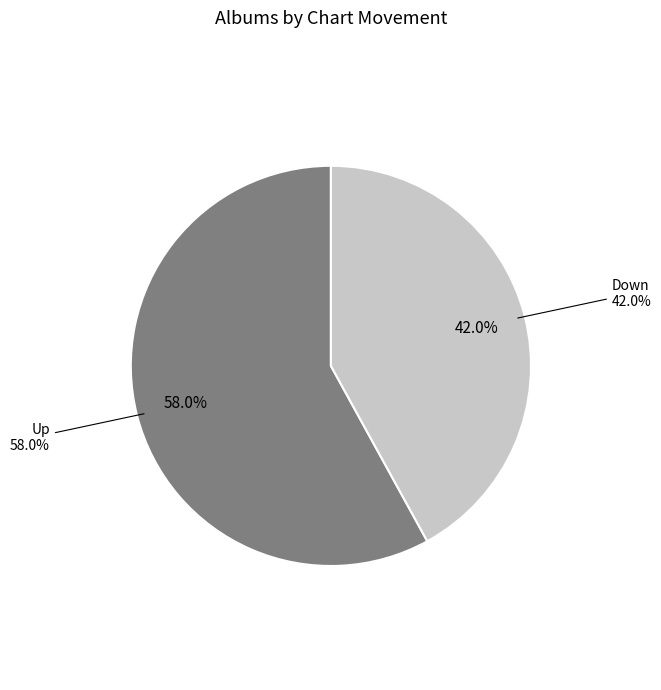

To the nearest percent, what percentage of the pie is down?

42%